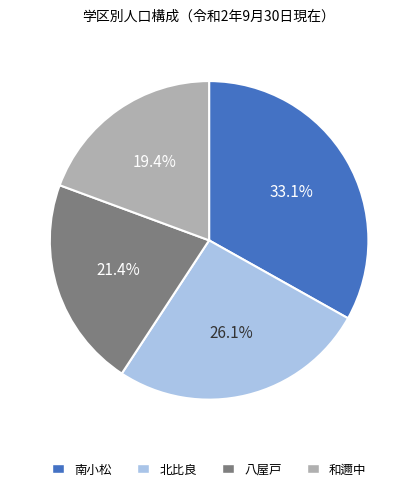

Is there a majority slice in this chart?

No